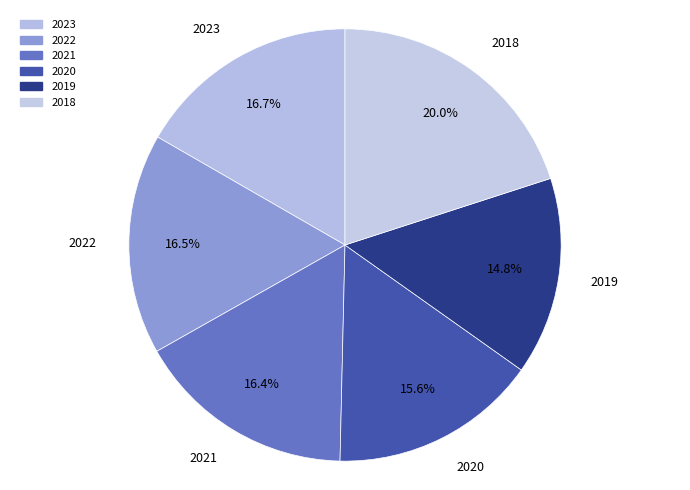

What is the largest slice in the pie chart?

2018